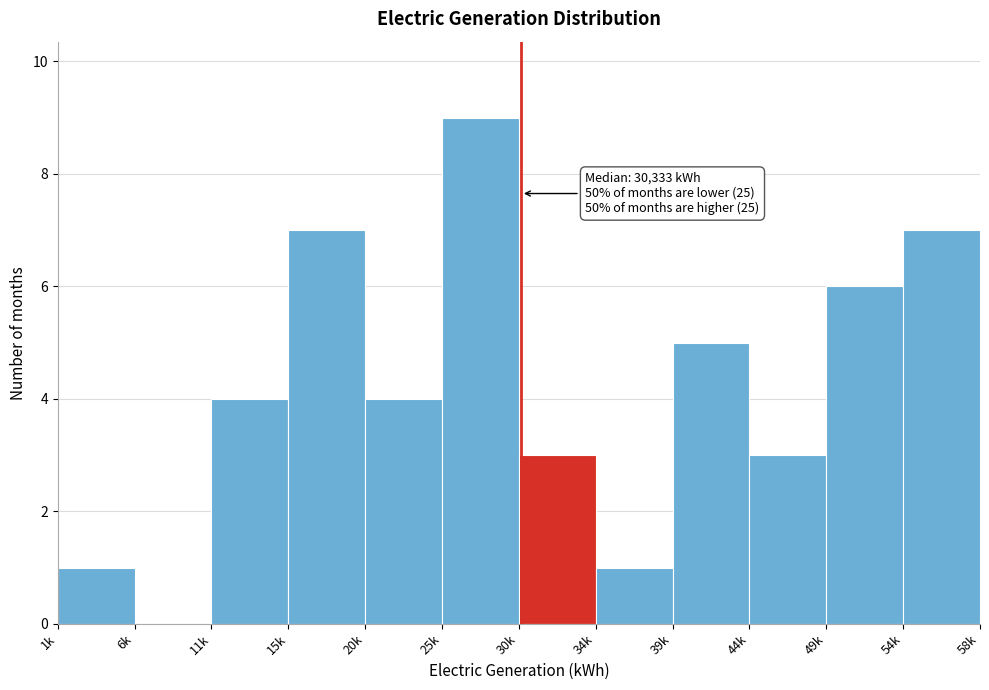

Reading right to left, transcribe all the data shown in this chart.

54k=7	49k=6	44k=3	39k=5	34k=1	30k=3	25k=9	20k=4	15k=7	11k=4	6k=0	1k=1